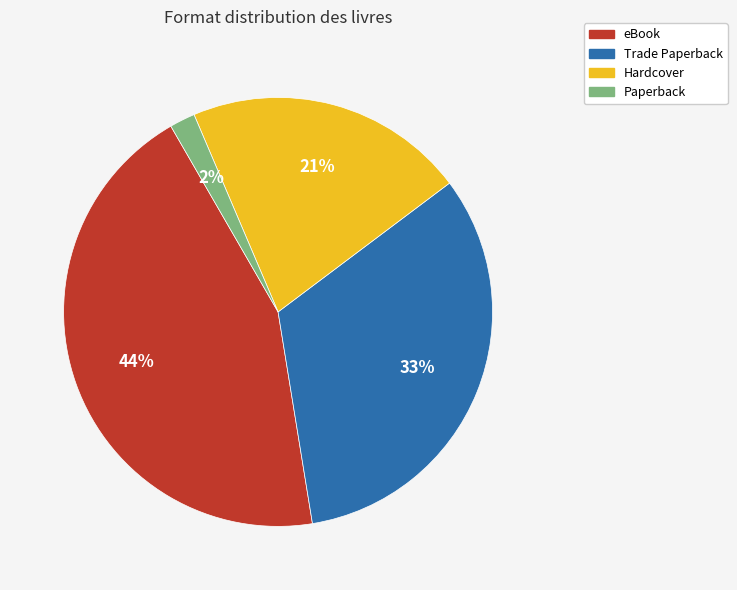

Which category has the biggest portion of the pie?

eBook